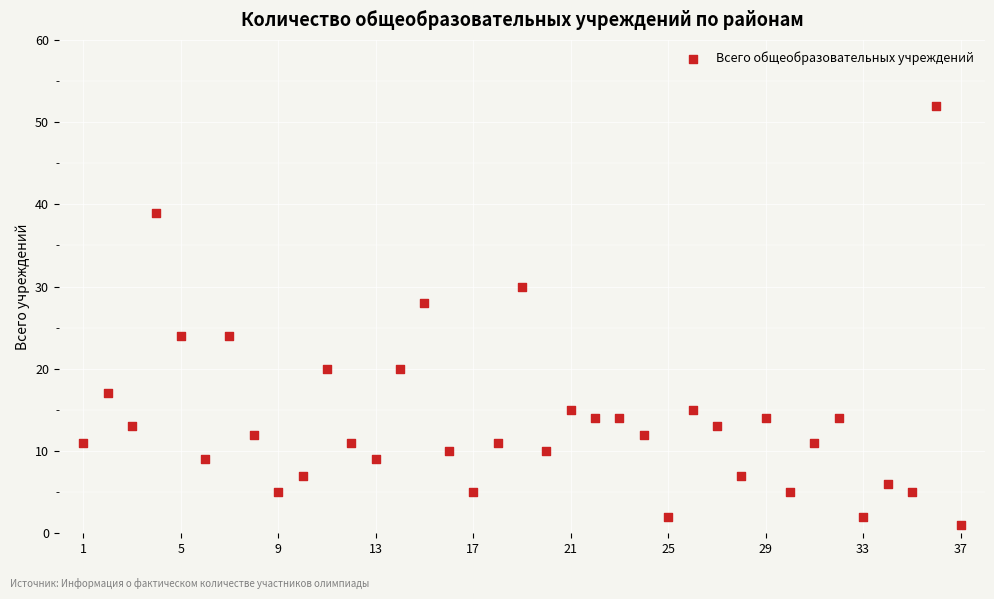

What is the range of X values (max minus min)?

36